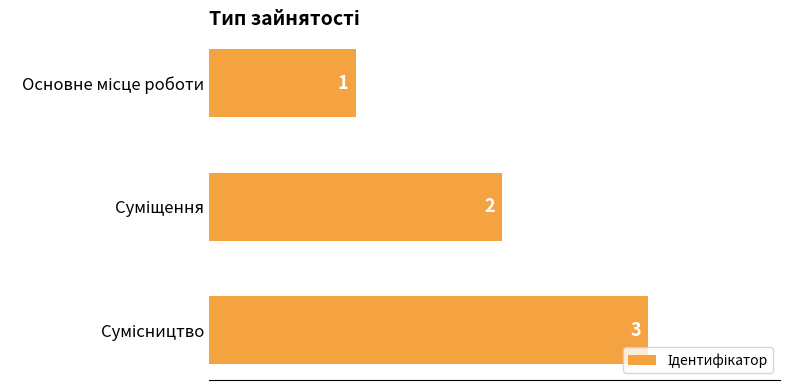

How many distinct data groups are displayed?

1